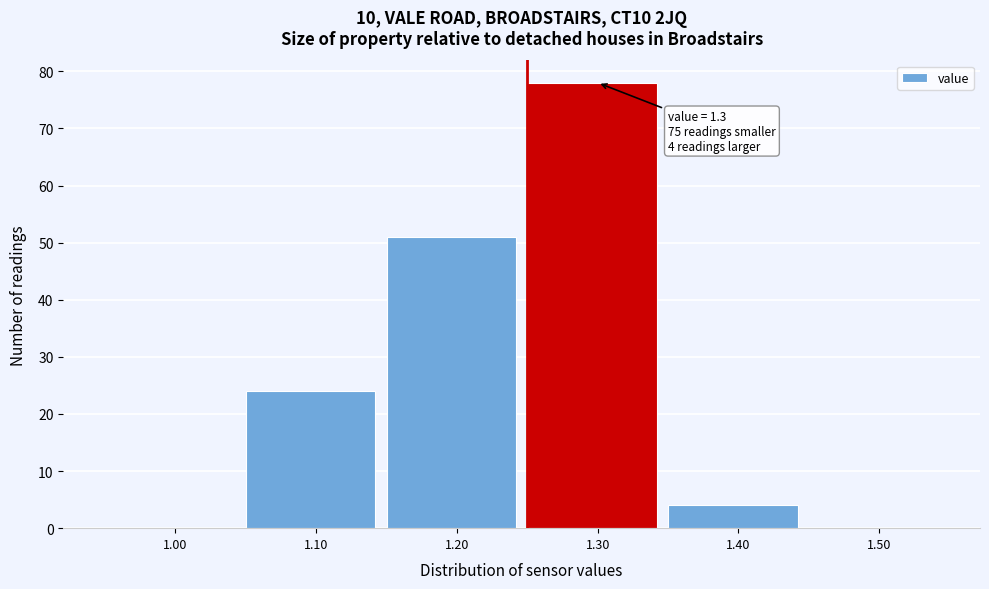

Reading left to right, extract all data points from this chart.

1.00=0	1.10=24	1.20=51	1.30=78	1.40=4	1.50=0